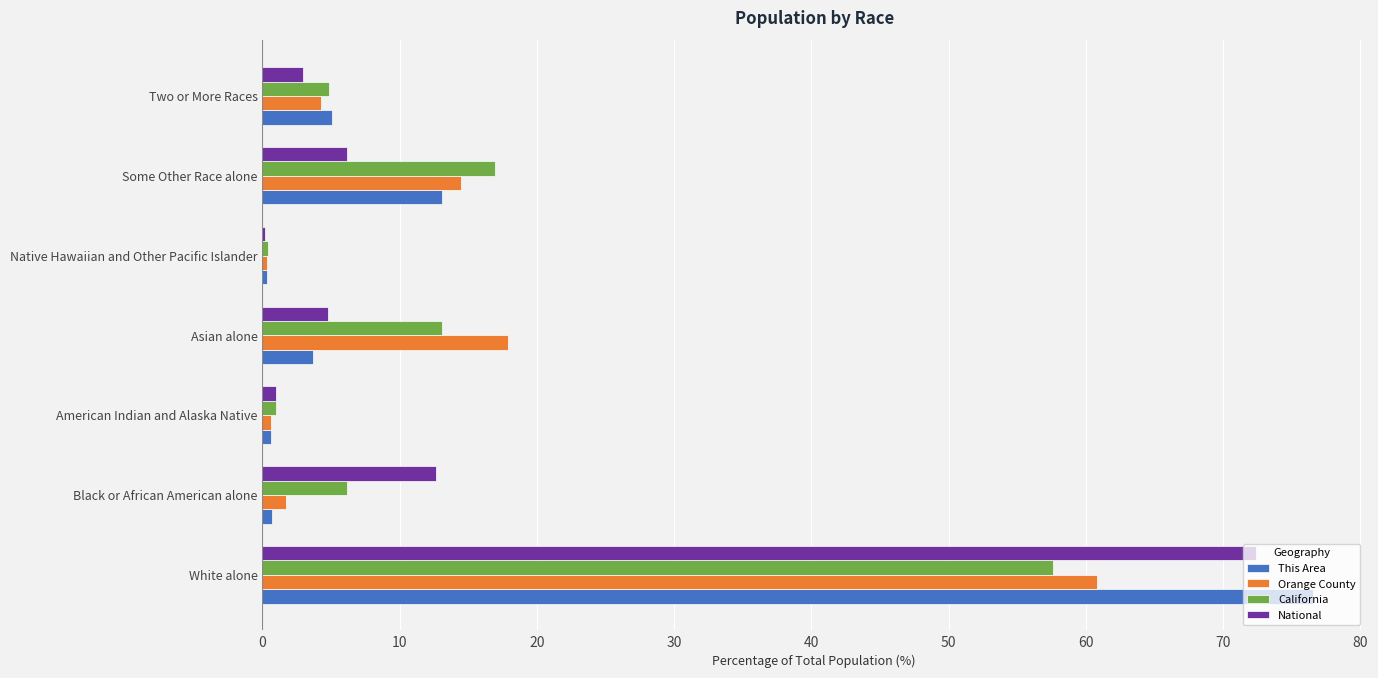

Read the This Area value at Asian alone.

3.7